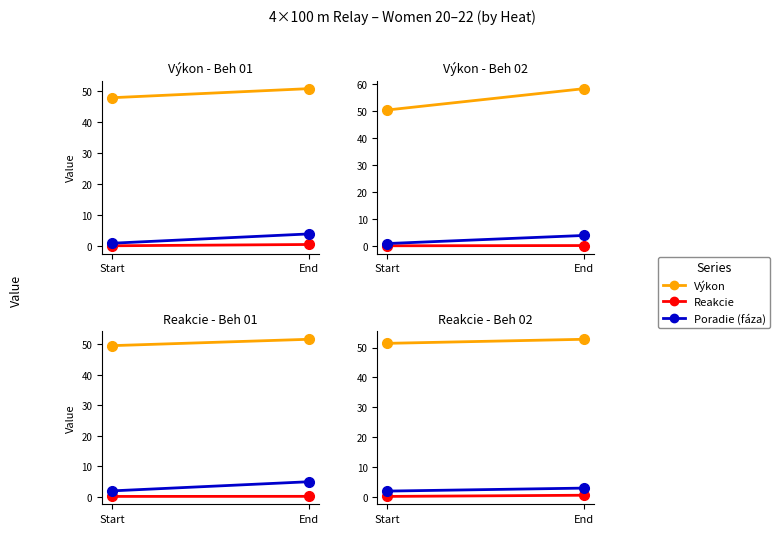

What are all the series names shown in the legend?

Výkon, Reakcie, Poradie (fáza)